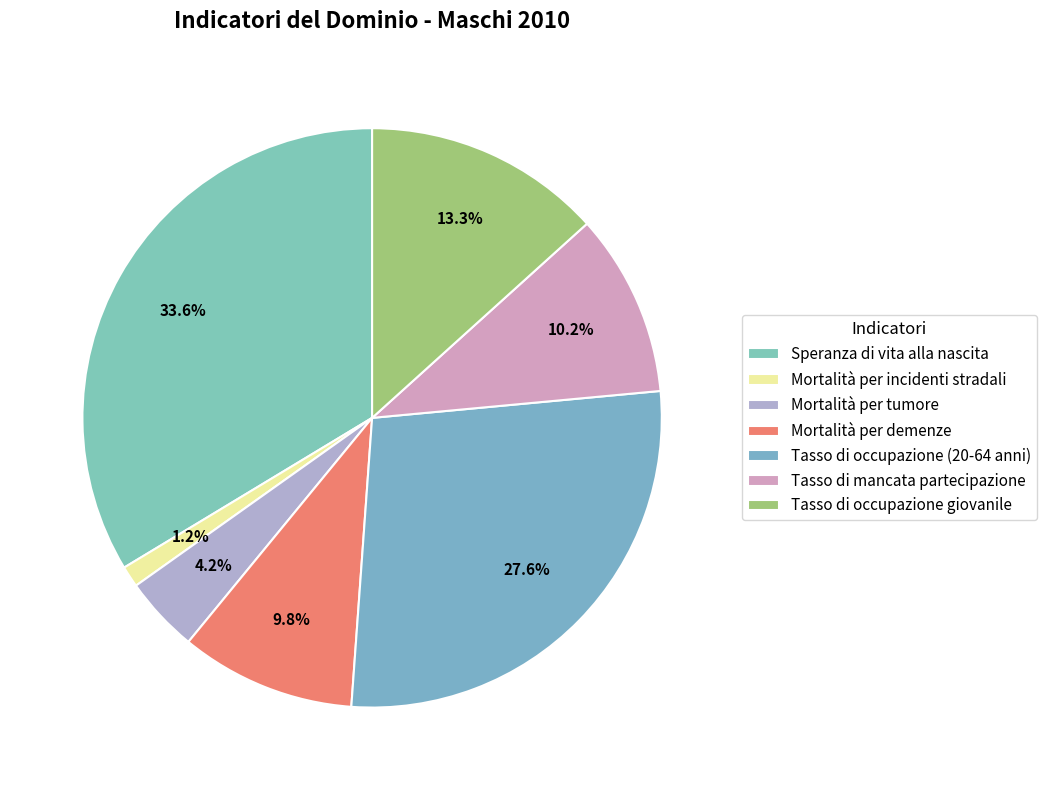

Between Mortalità per tumore and Tasso di mancata partecipazione, which is larger?

Tasso di mancata partecipazione